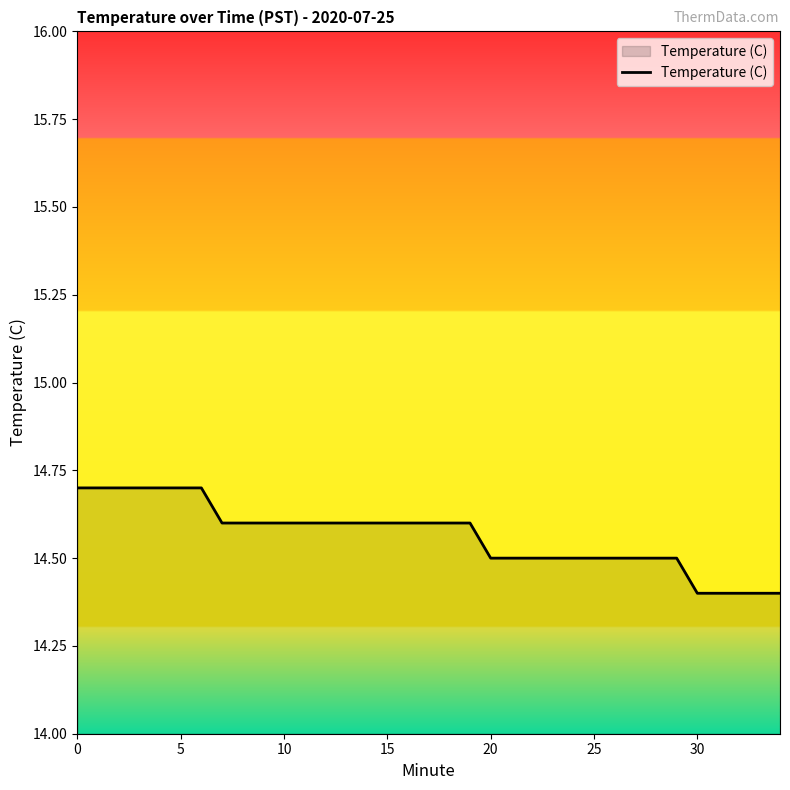

What is the difference between the maximum and minimum values?

0.3